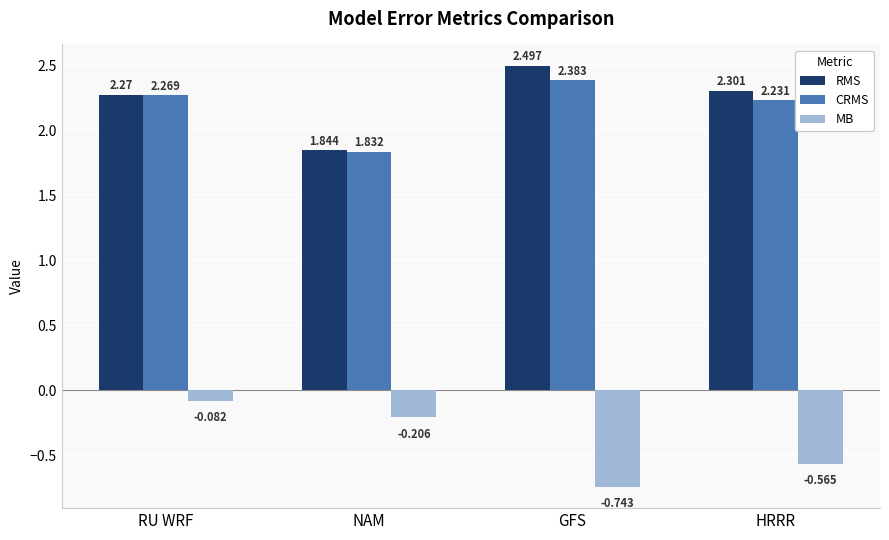

True or false: CRMS has a value of 1.5 at RU WRF.

False